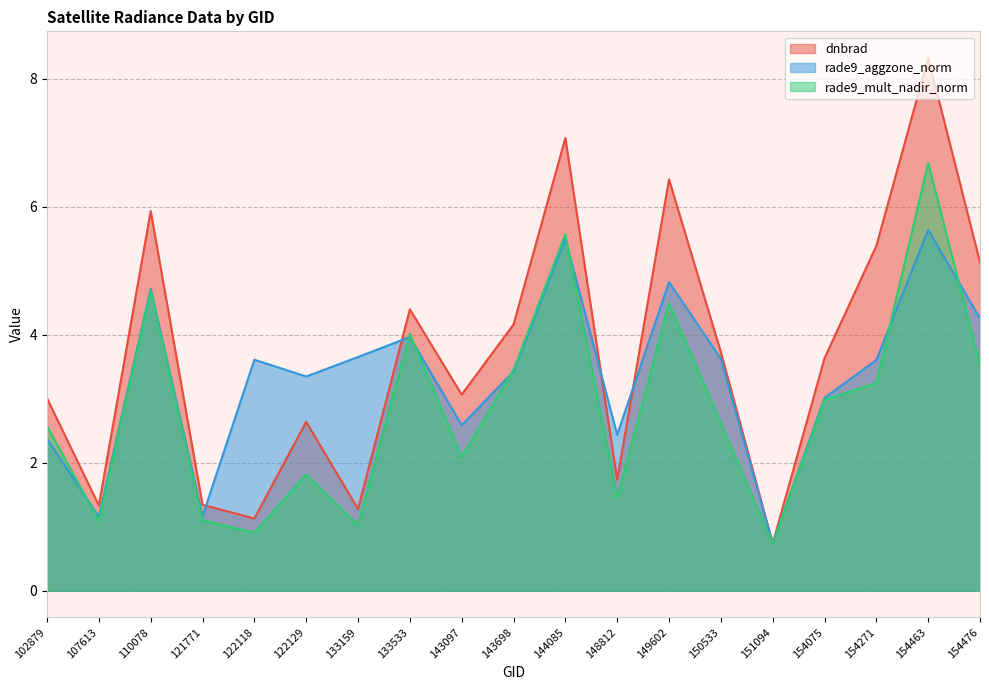

At how many categories does at least one series exceed 3?

15